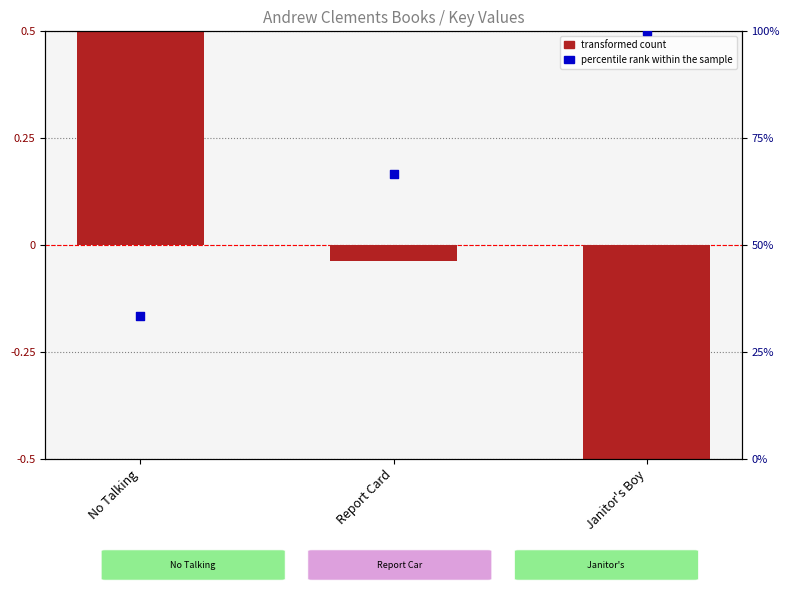

At how many categories does at least one series exceed 71?

1